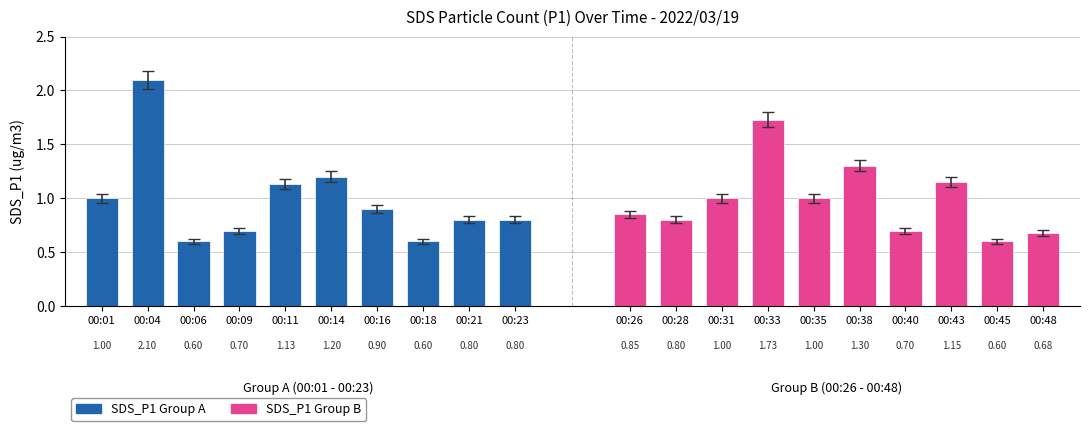

Is it true that SDS_P1 (ug/m3) equals 0.5 at 00:09?

False